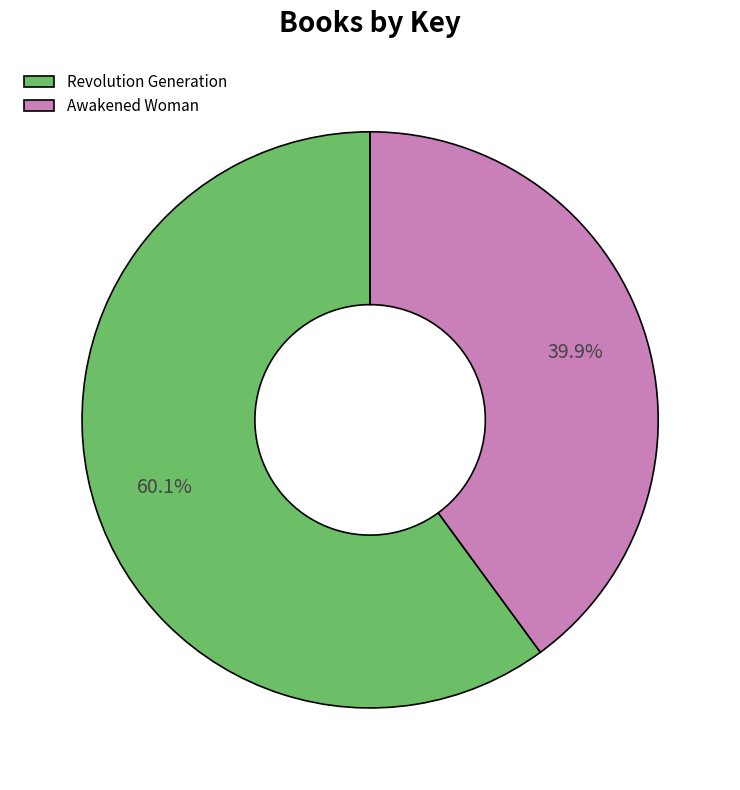

Count the number of slices in the pie.

2